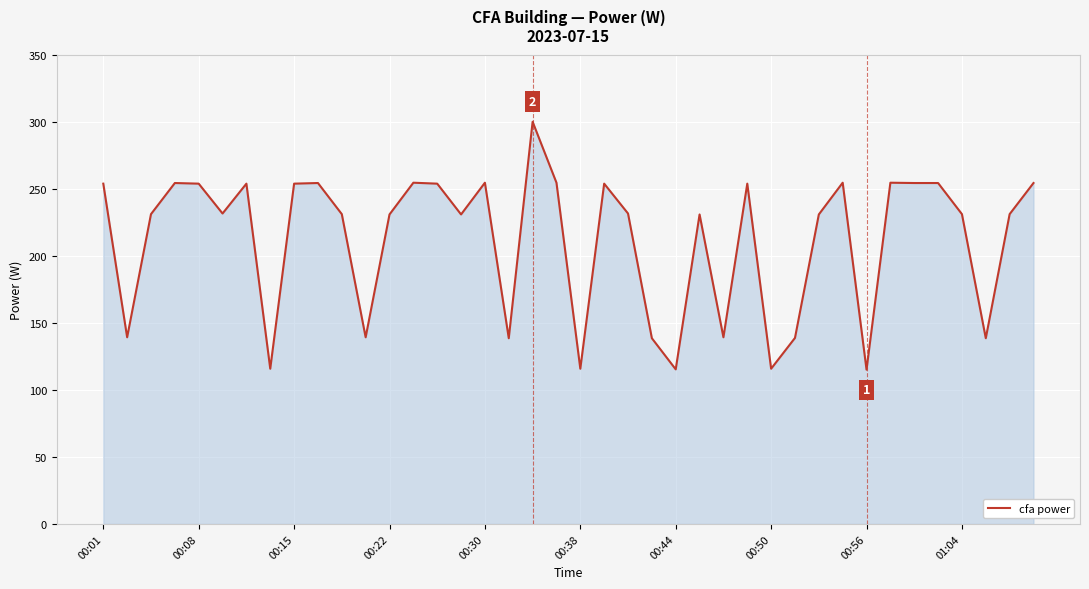

What is the maximum value shown in the chart?

300.0